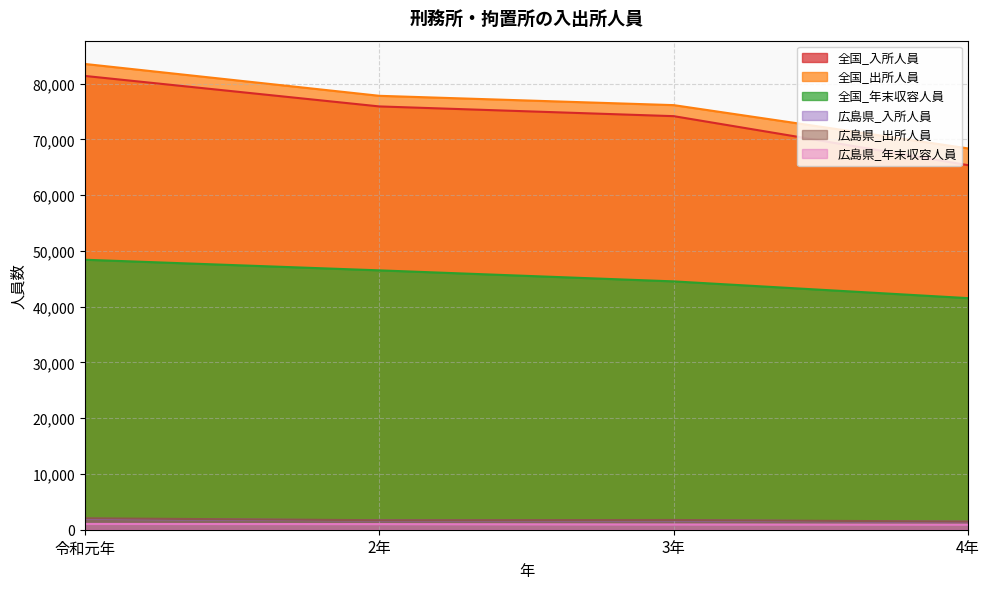

What are all the series names shown in the legend?

全国_入所人員, 全国_出所人員, 全国_年末収容人員, 広島県_入所人員, 広島県_出所人員, 広島県_年末収容人員